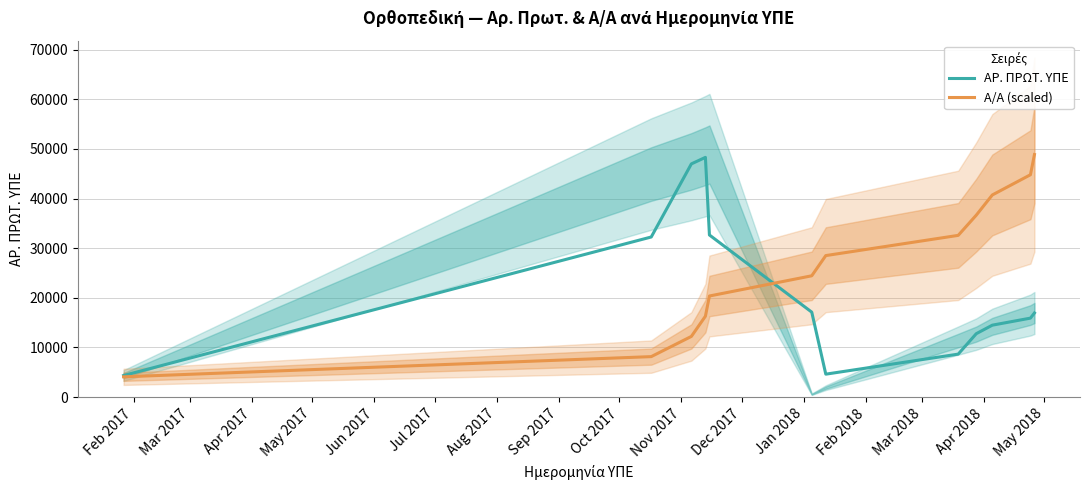

Rank the series at Apr 2017 from lowest to highest value.

Α/Α (scaled), ΑΡ. ΠΡΩΤ. ΥΠΕ